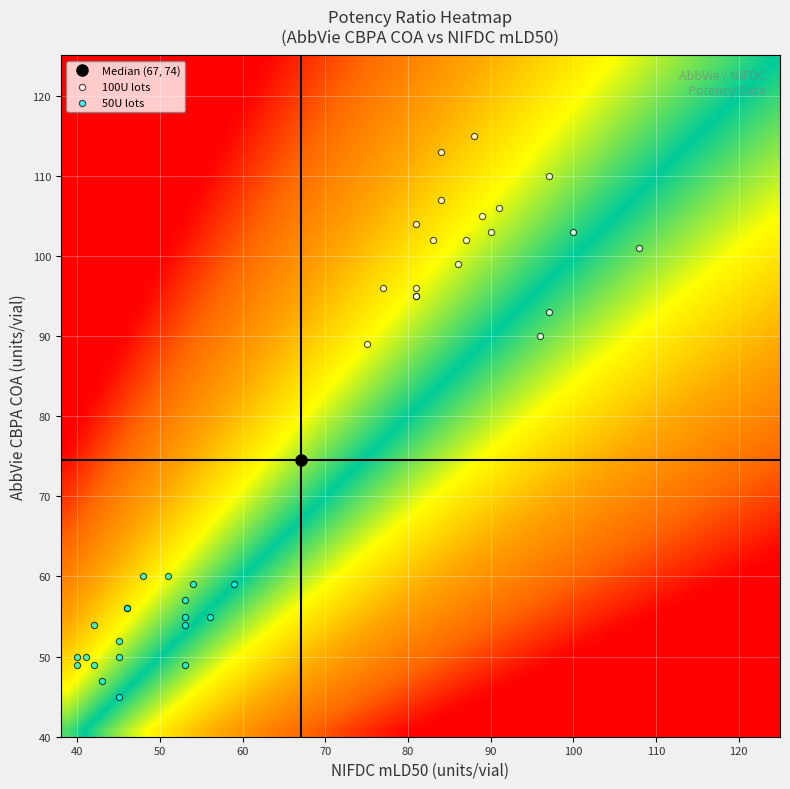

Which series reaches the minimum Y coordinate?

50U lots